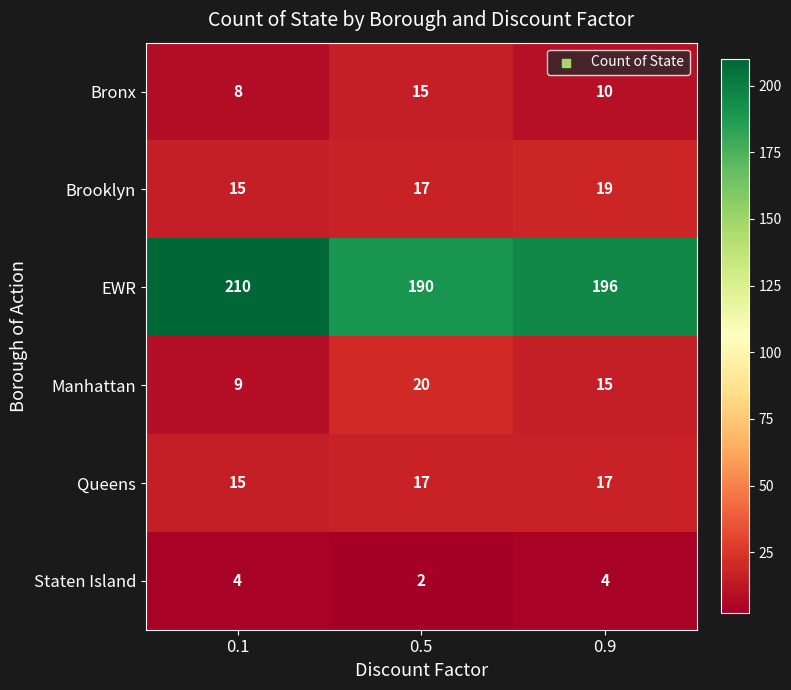

What is the sum of the Staten Island values at 0.1 and 0.5?

6